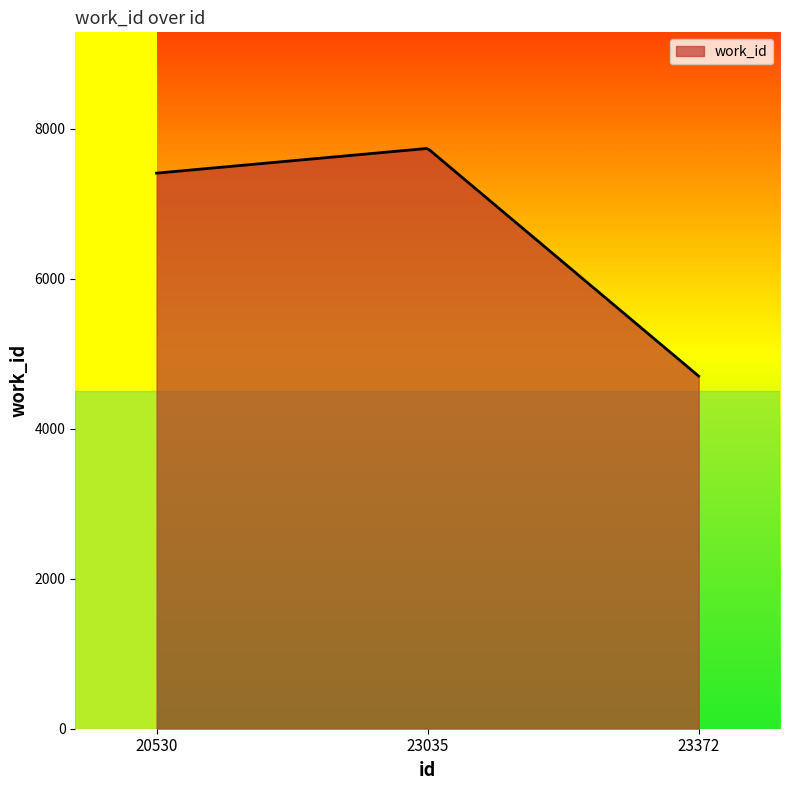

What is the difference between the maximum and minimum values?

3035.3